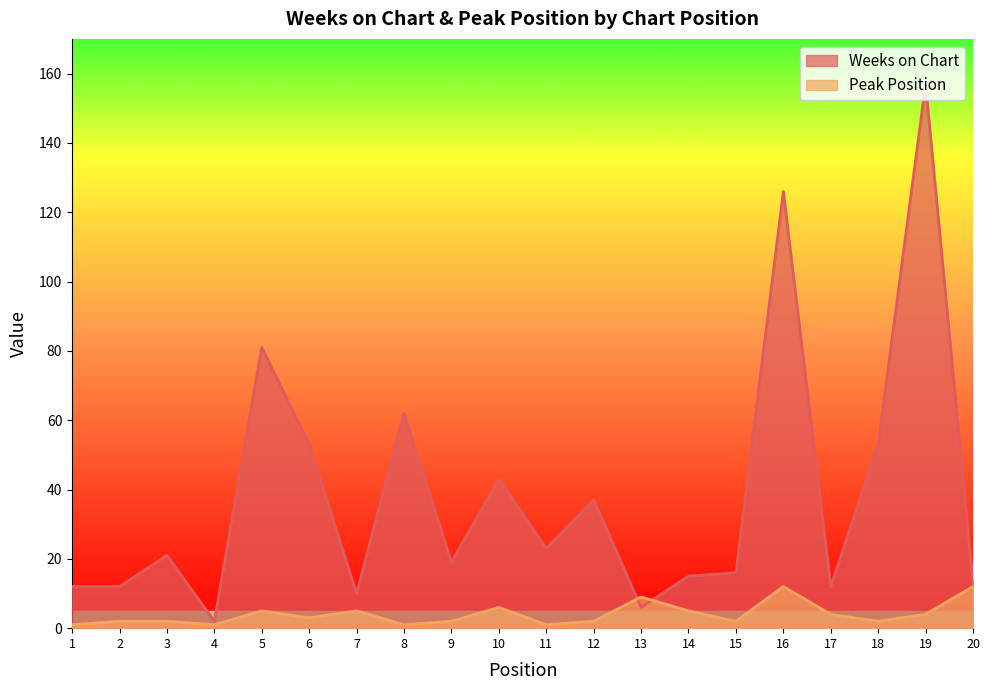

At which category does the chart reach its minimum across all series?

1